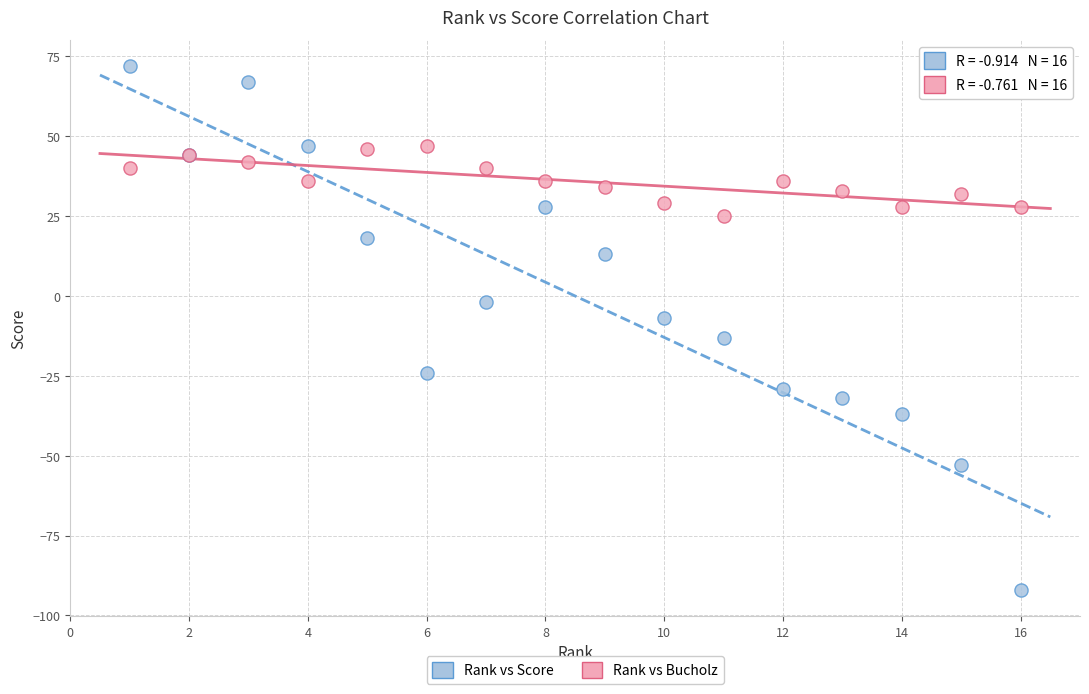

Which series contains the lowest Y value?

Rank vs Score